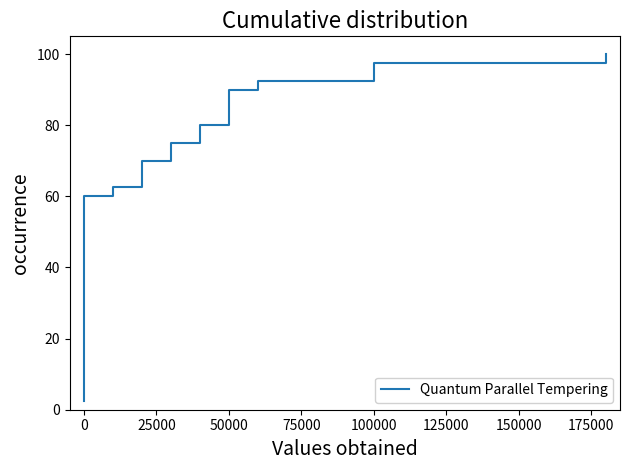

How many distinct data groups are displayed?

1